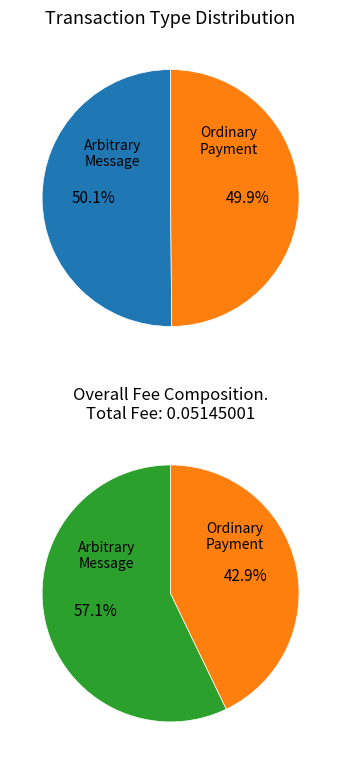

At Ordinary Payment, list the series in order from largest to smallest.

values_top, values_bottom